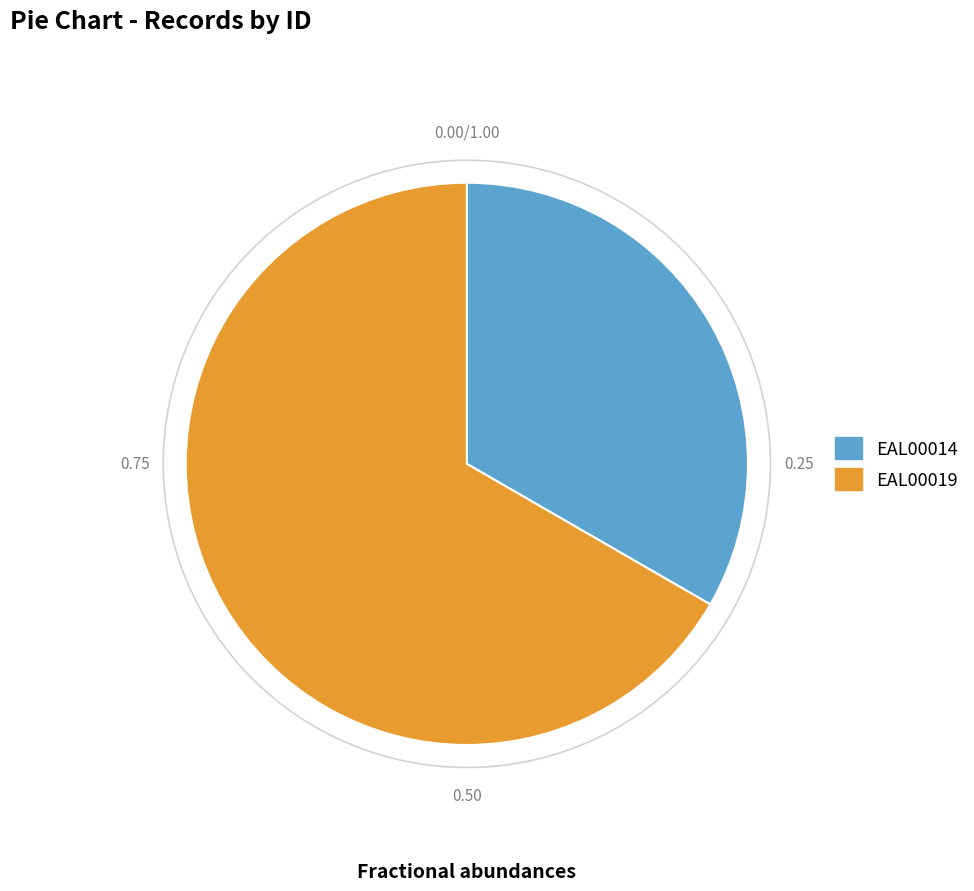

Combined, do EAL00014 and EAL00019 account for over 50%?

Yes